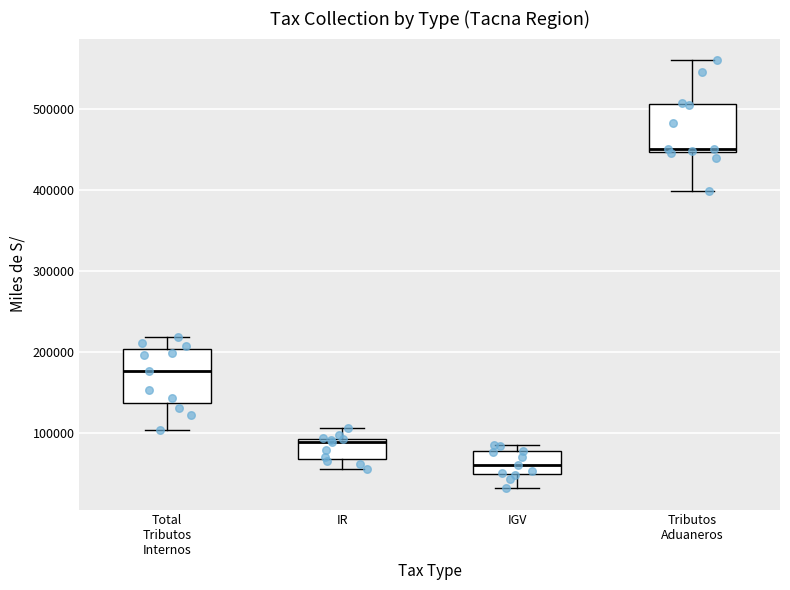

Reading left to right, read every box against the y-axis: the position of its median line, the range the box covers, and the ends of its whiskers. The values are not printed on the chart, so give them approximately, as read against the axis.

Total Tributos Internos: median 180000, box 140000 to 200000, whiskers 100000 to 220000
IR: median 90000 (just below the box's upper edge), box 70000 to 90000, whiskers 60000 to 110000
IGV: median 60000, box 50000 to 80000, whiskers 30000 to 90000
Tributos Aduaneros: median 450000 (just above the box's lower edge), box 450000 to 510000, whiskers 400000 to 560000